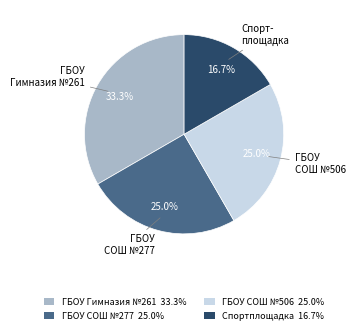

Approximately how many times larger is the value at ГБОУ Гимназия №261 compared to Спортплощадка?

2.0